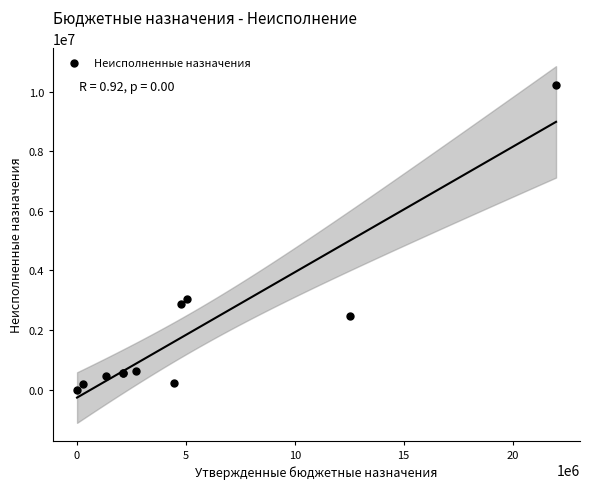

What Y value in the scatter plot is closest to 5109241?

3051124.7